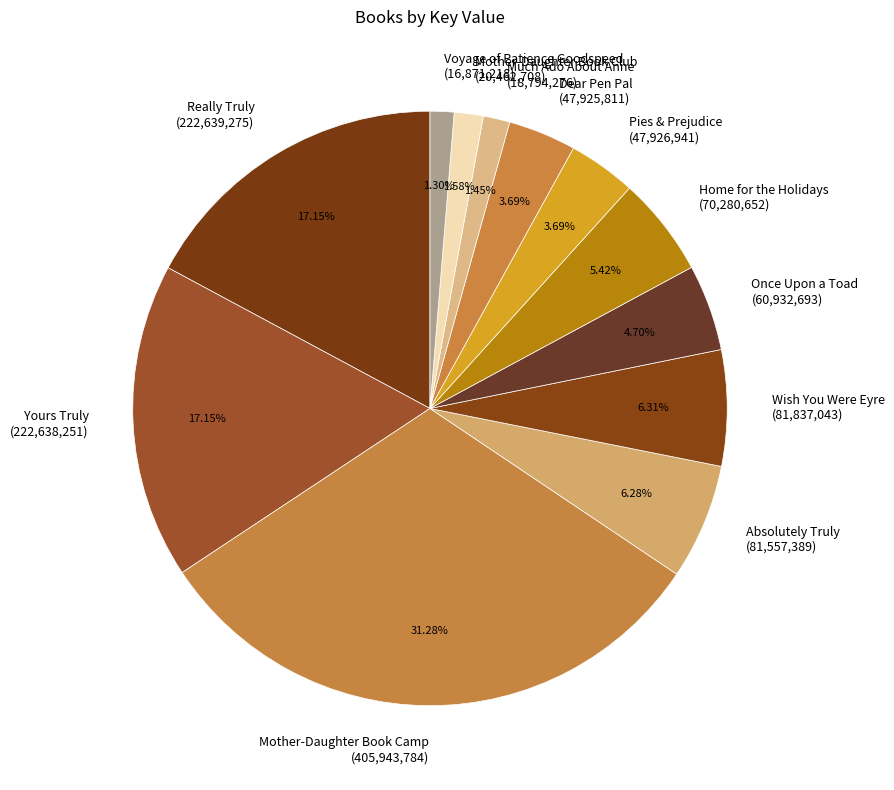

Does Mother-Daughter Book Club (20,462,708) account for over 50% of the chart?

No